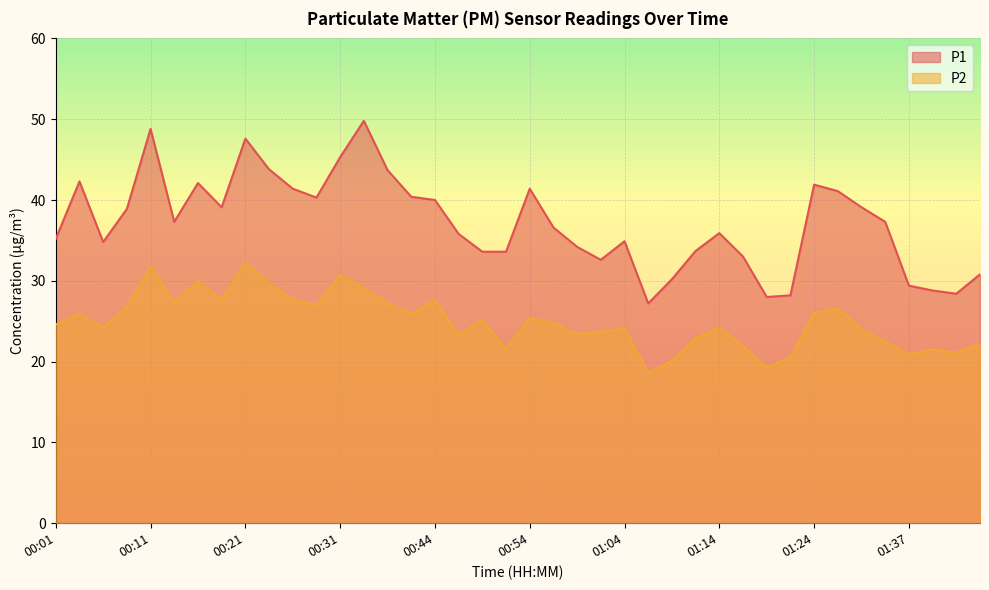

True or false: P1 has a value of 20.4 at 01:37.

False